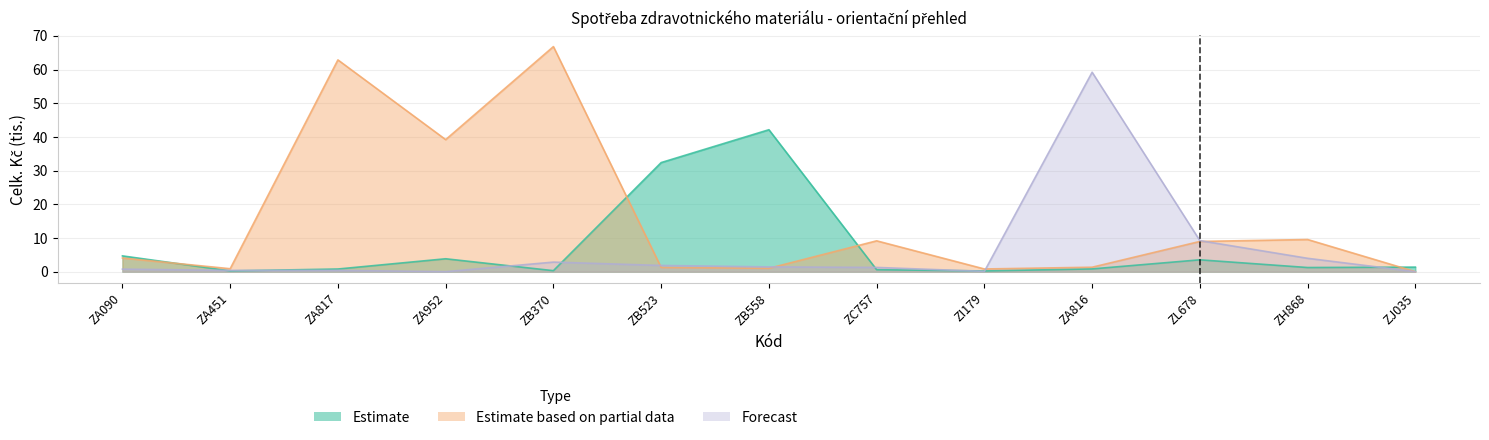

What is the sum of the Estimate values at ZB370 and ZH868?

1.5